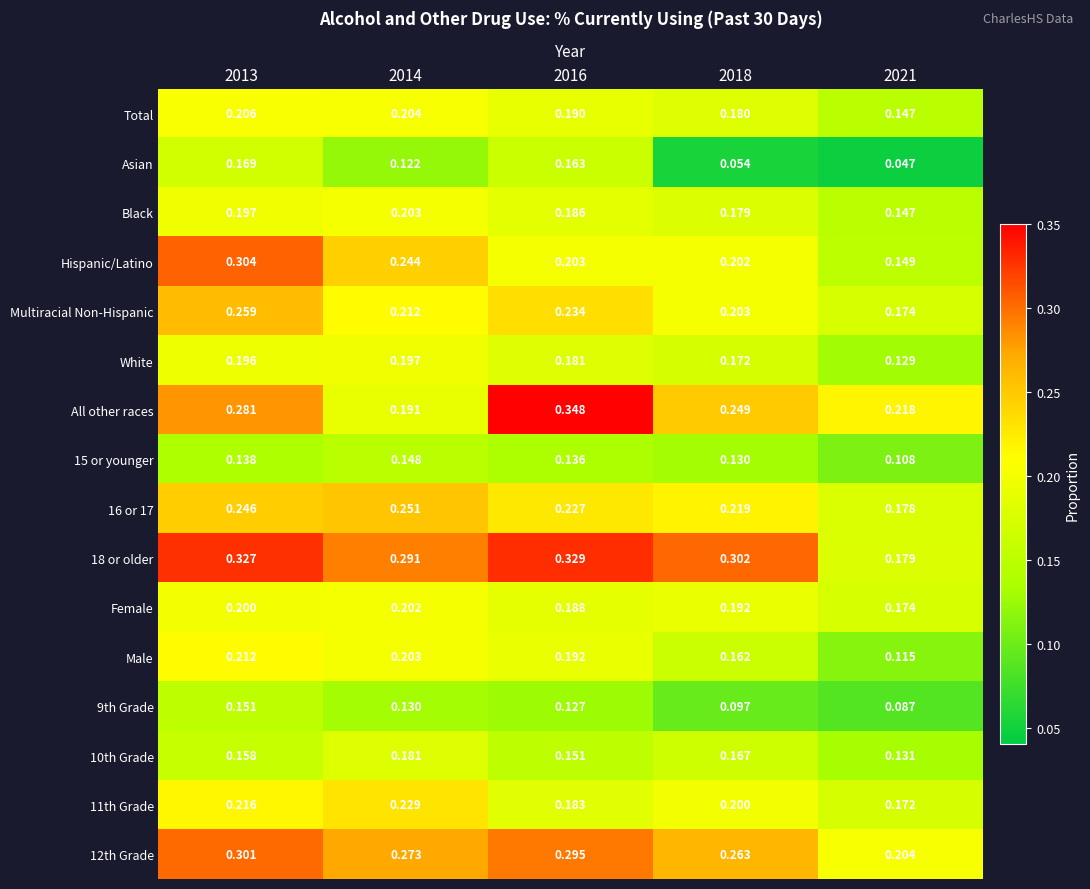

Is the value of 10th Grade at 2018 greater than the value of Male at 2014?

No